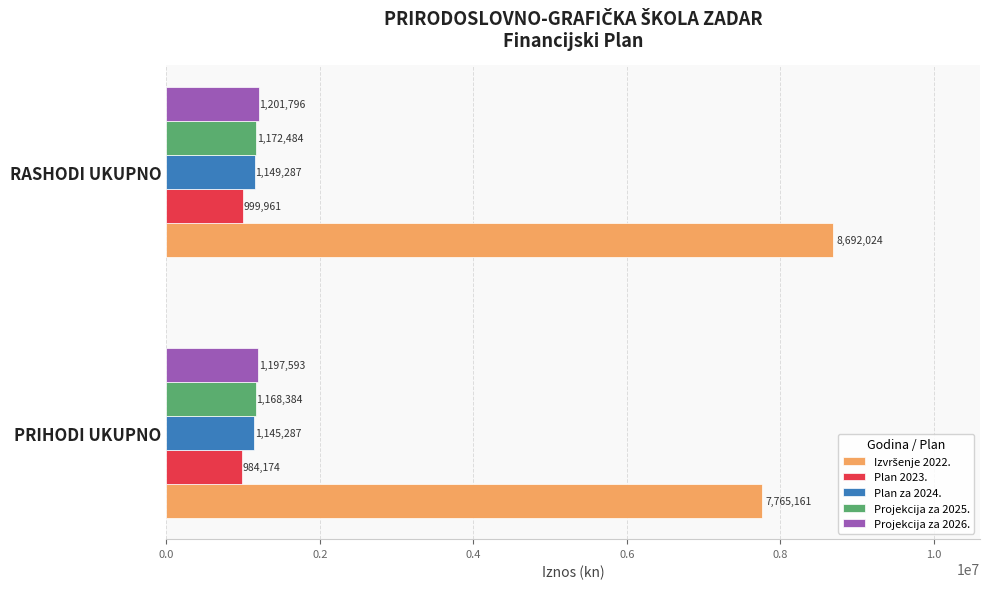

Is it true that Projekcija za 2026. equals 1831365.7 at PRIHODI UKUPNO?

False